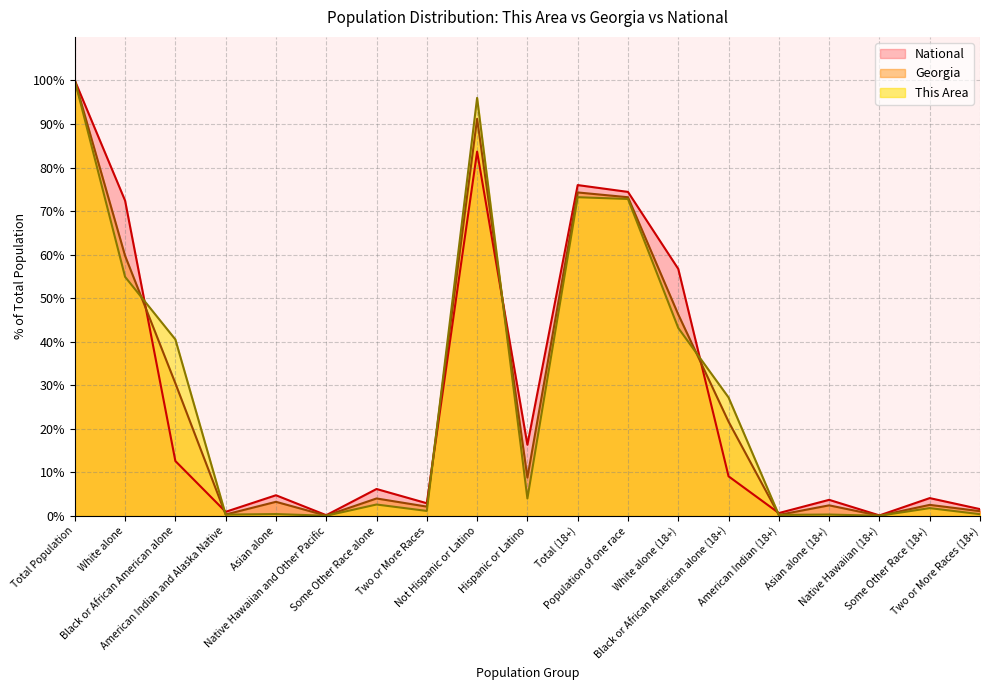

Which series has the largest range (max minus min)?

This Area